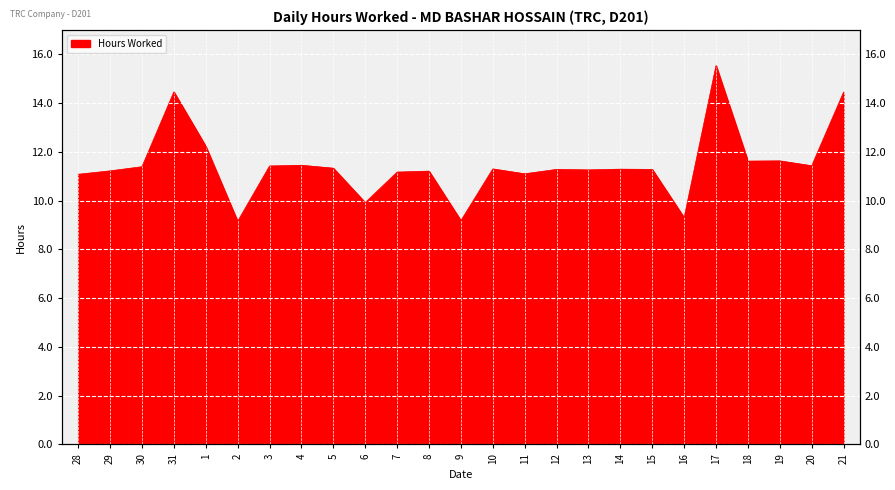

What is the difference between the second highest and second lowest values?

5.3